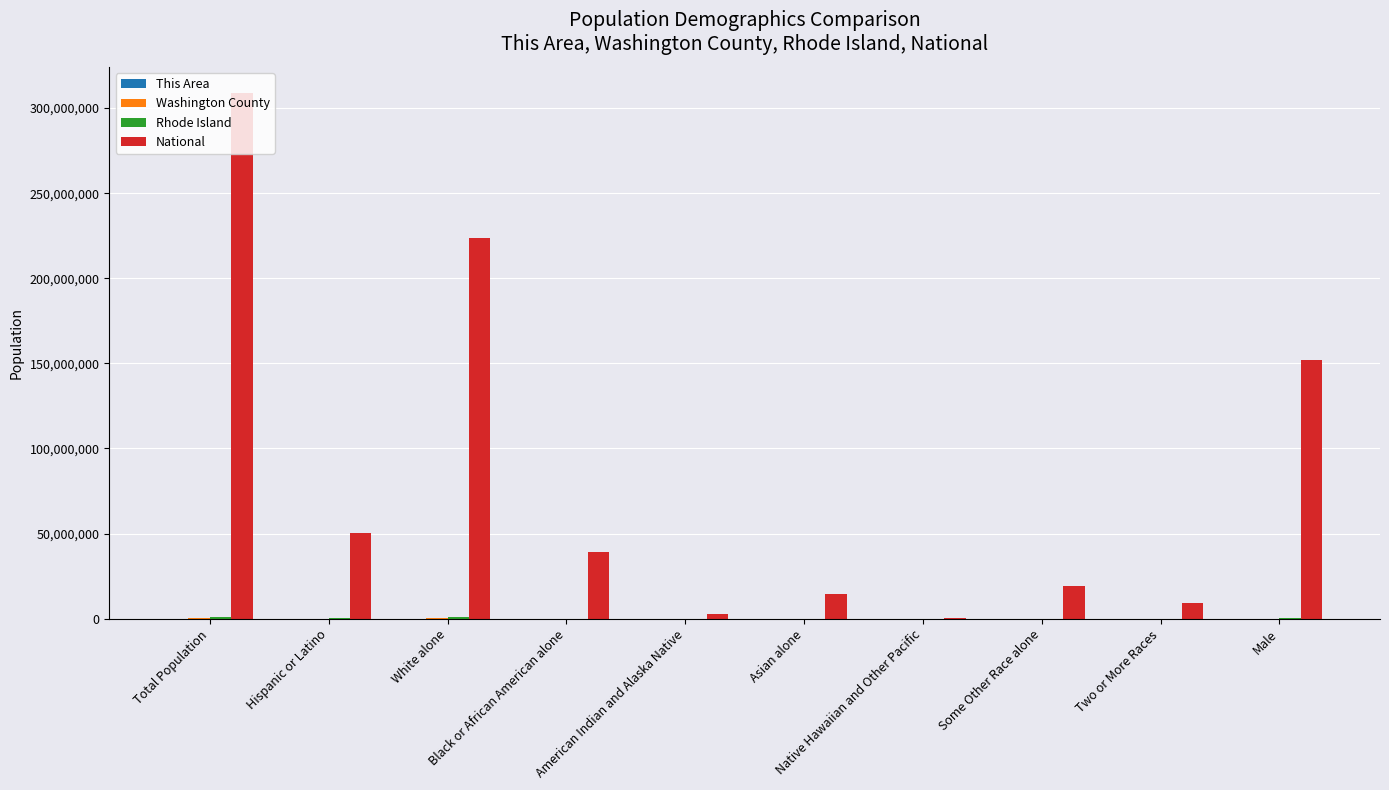

What is the sum of the National values at Total Population and Two or More Races?

317754611